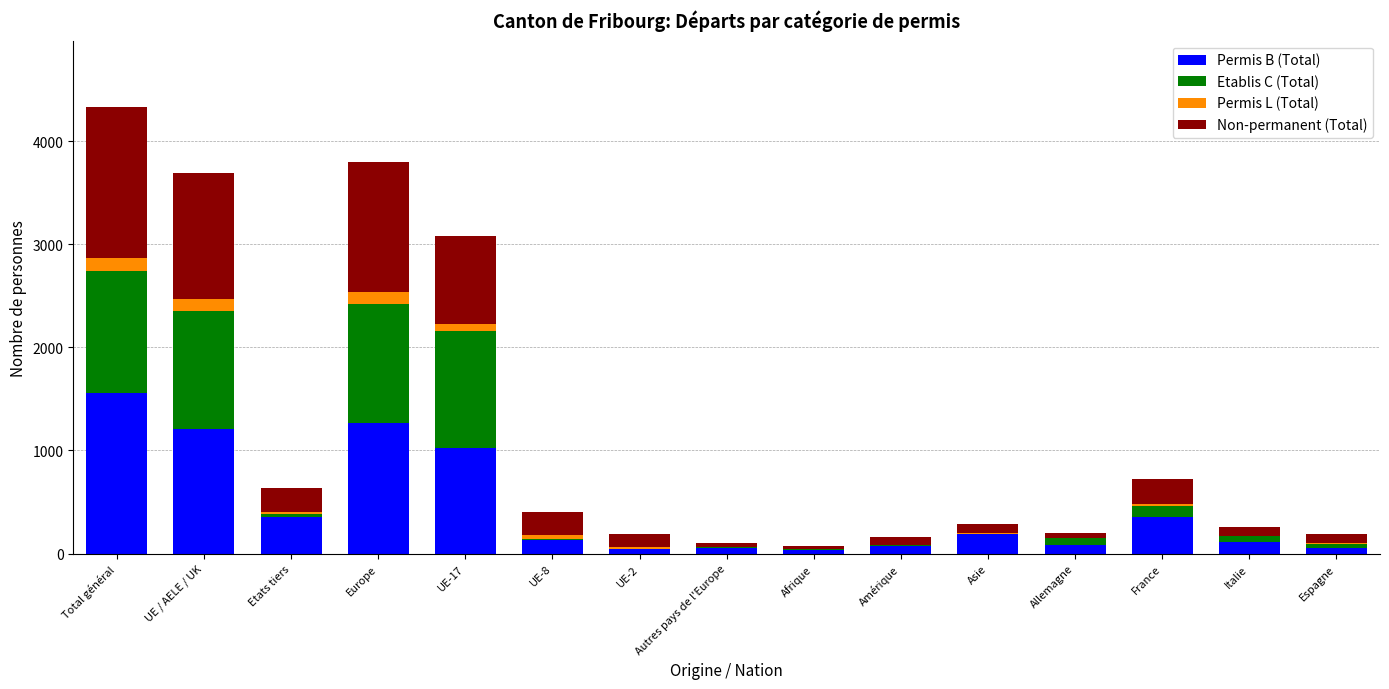

What is the highest value of the Permis B (Total) series?

1562